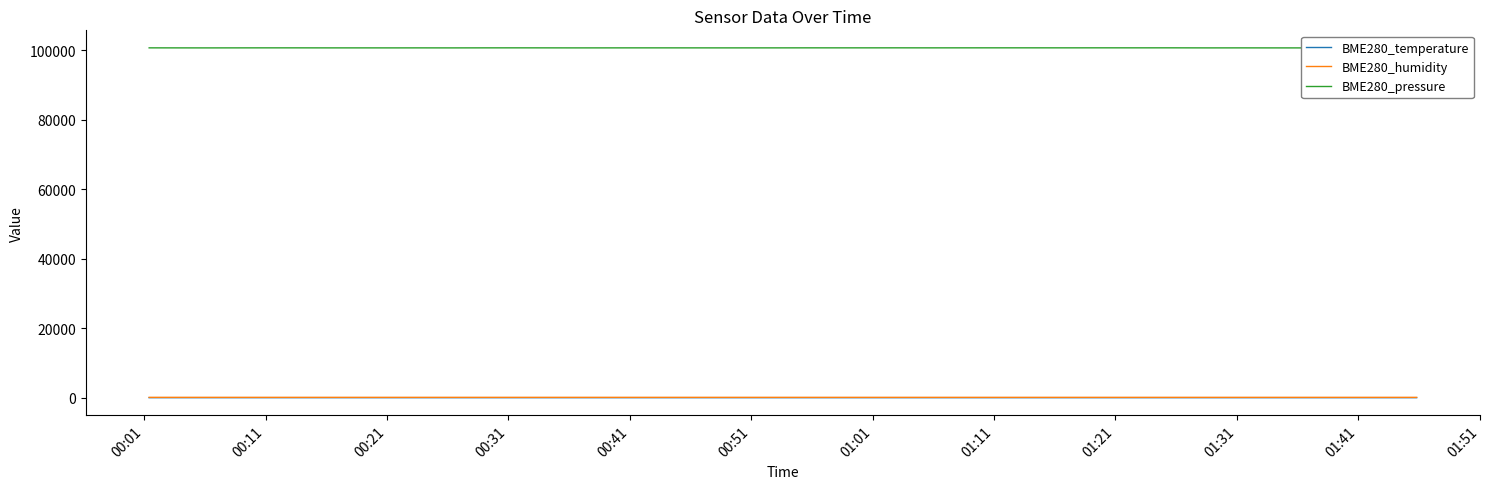

What is the maximum value for BME280_humidity?

99.8